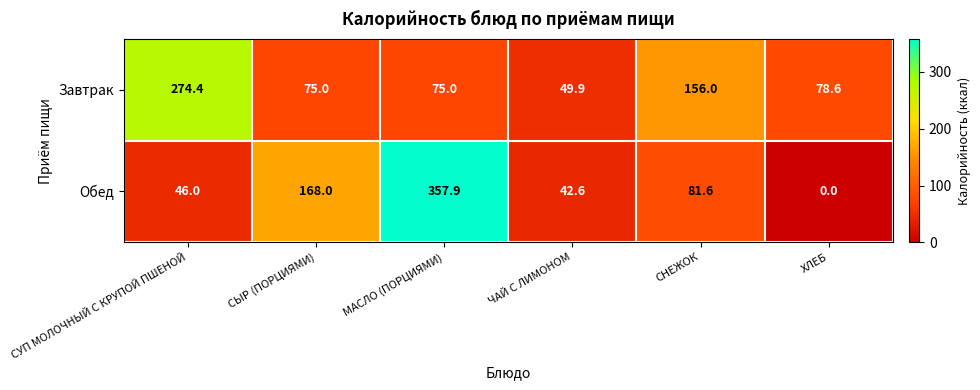

Count the number of categories in the chart.

6